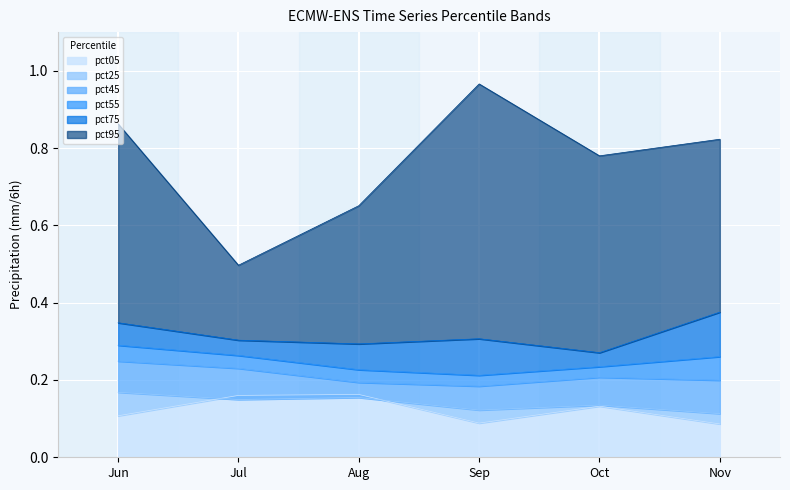

Which series has the largest range (max minus min)?

pct95